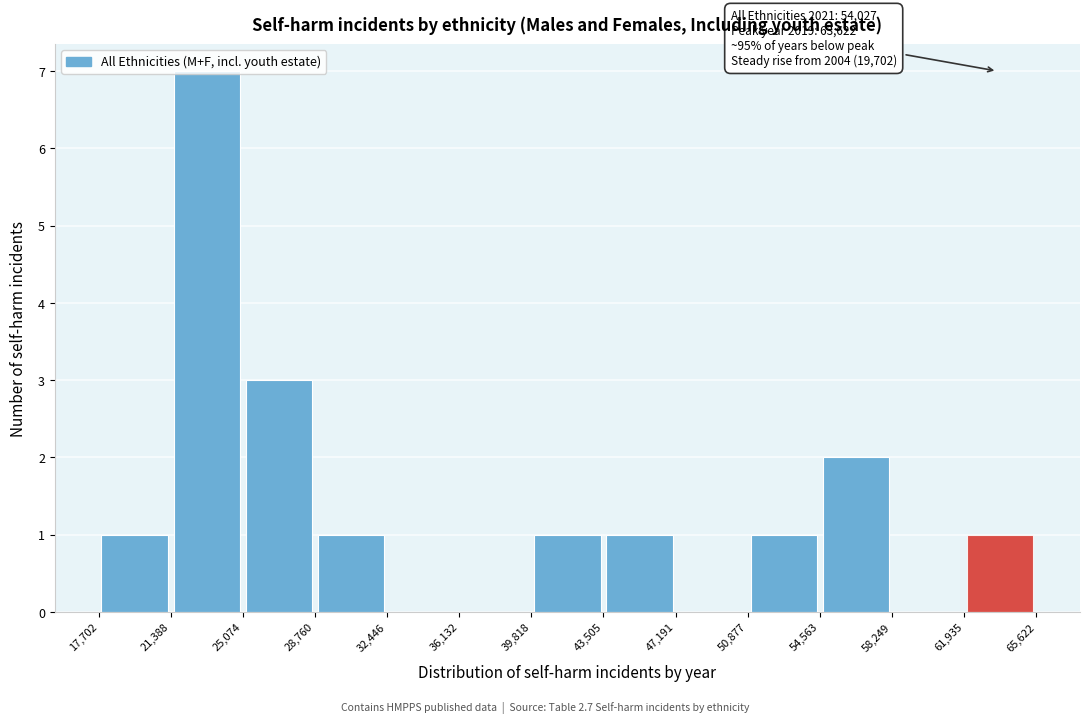

Which range on the x-axis has the tallest bar?

21,388 to 25,074